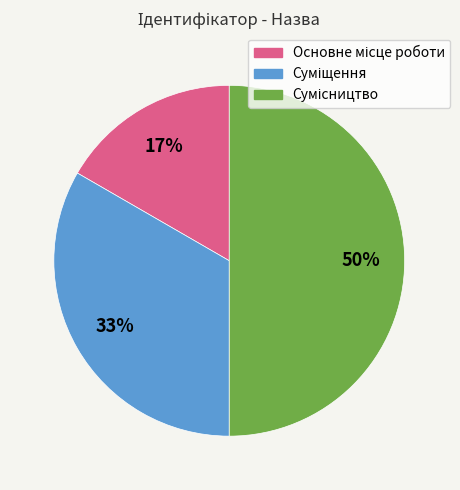

To the nearest percent, what is the difference between the largest and smallest slice percentages?

33%